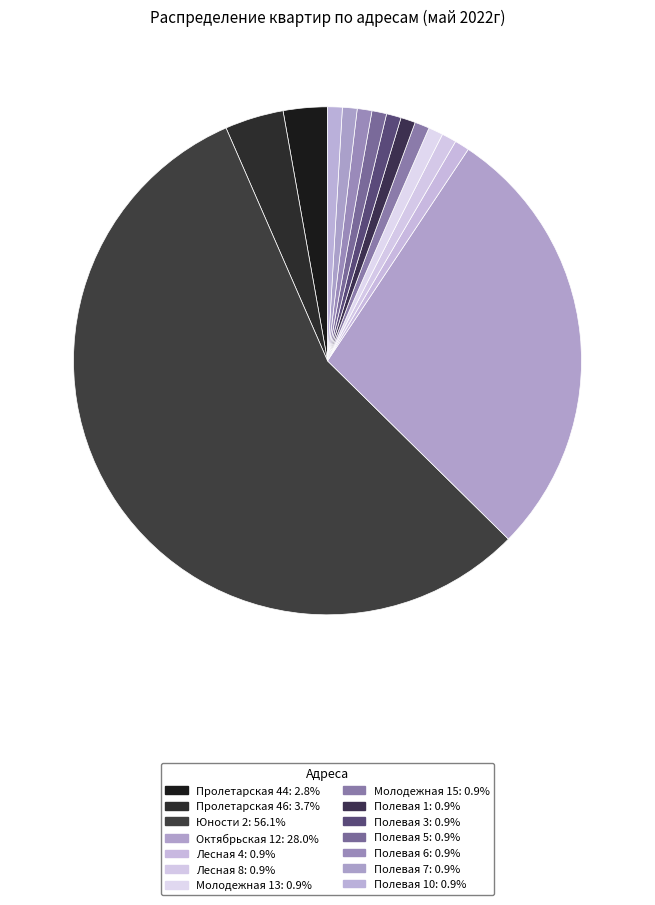

Is there a majority slice in this chart?

Yes